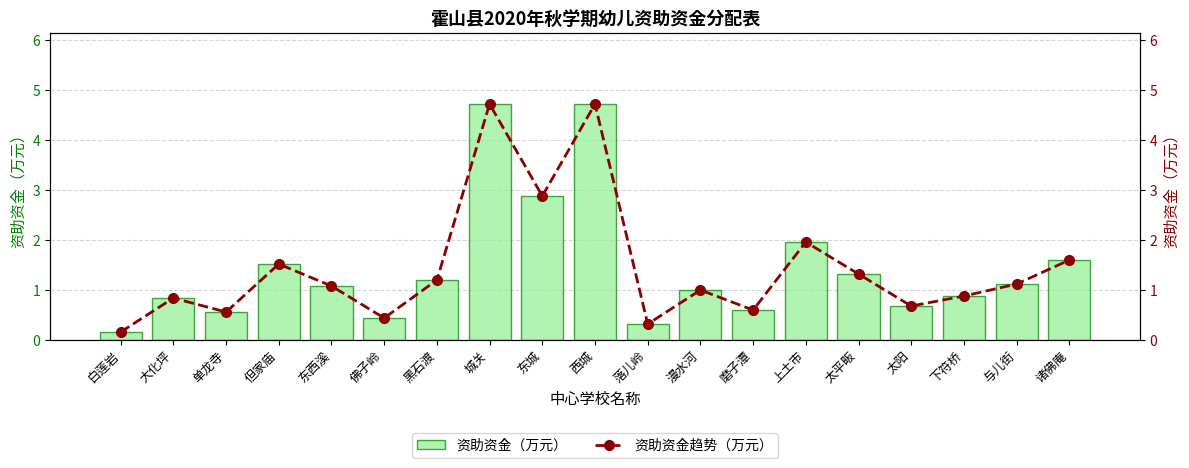

Which series has the largest range (max minus min)?

资助资金（万元）